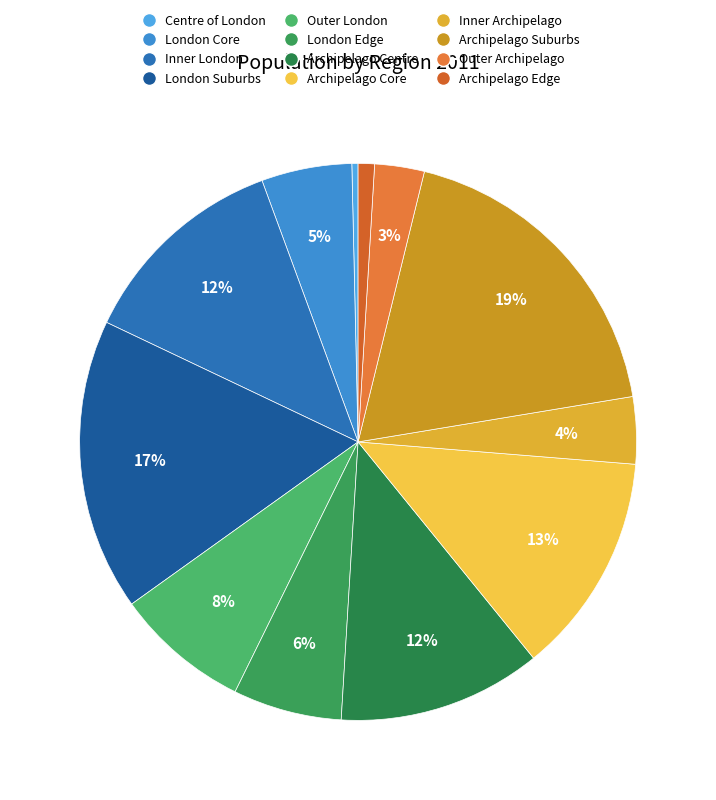

Count the number of slices in the pie.

12